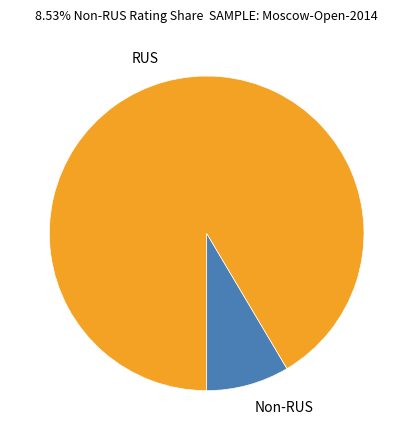

Is it true that Non-RUS is 15% of the pie?

False